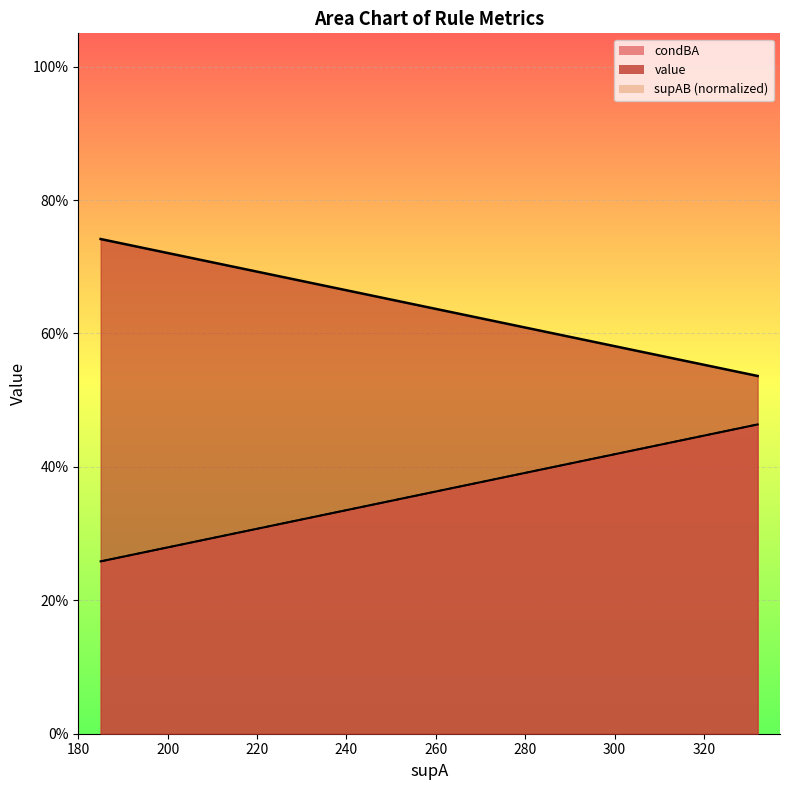

At 220, list the series in order from smallest to largest.

supAB, value, condBA